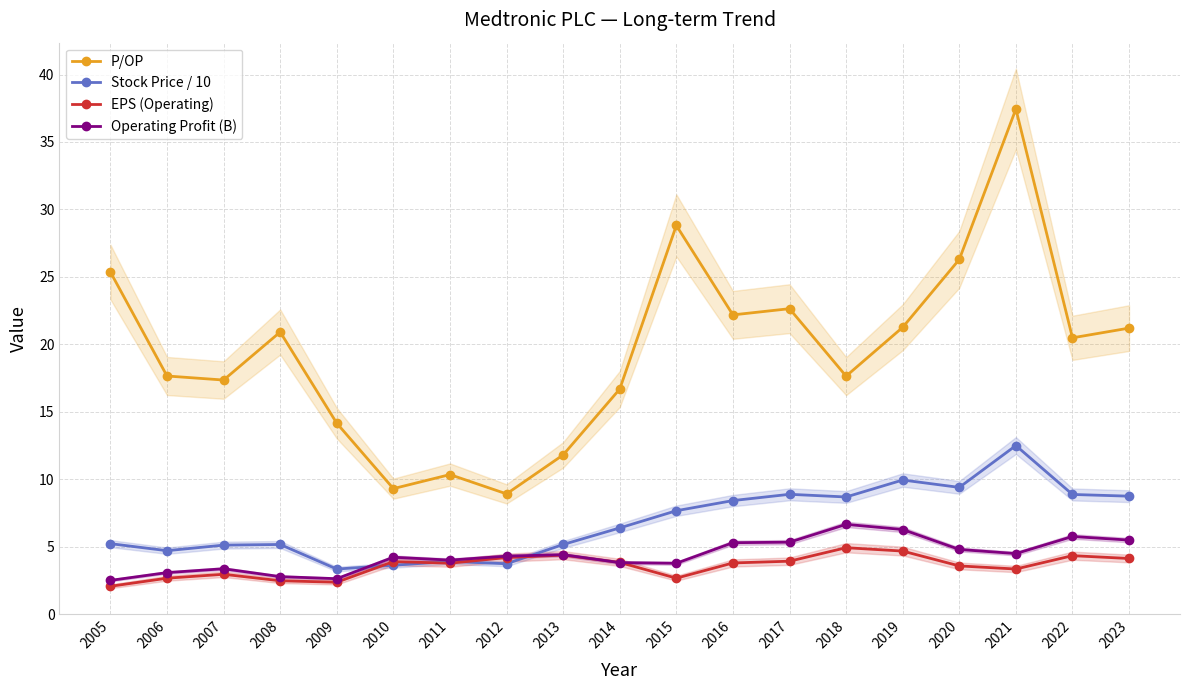

What is the value of the P/OP point at the 17th from the left?

37.4